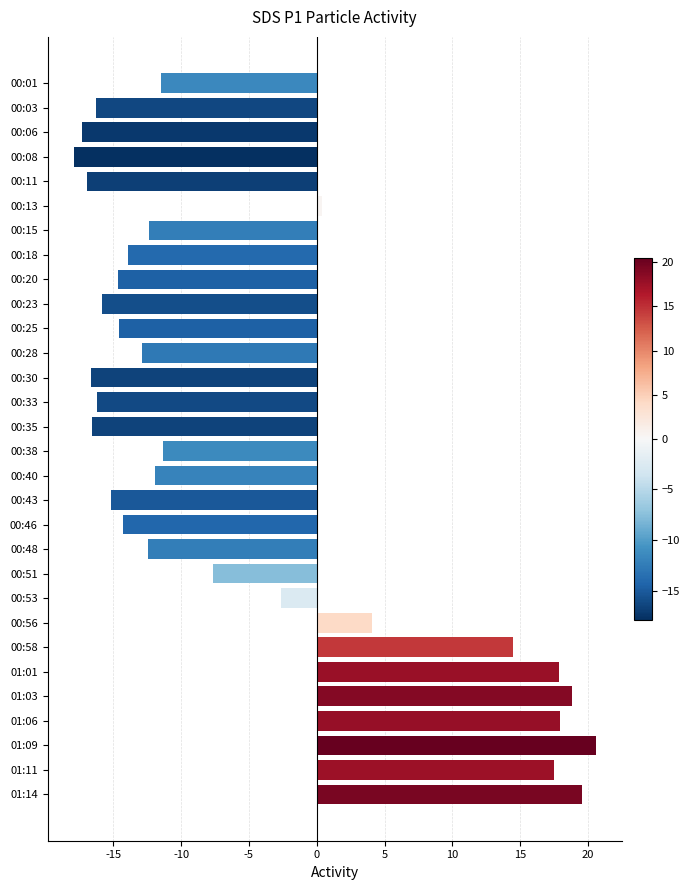

What is the difference between the second highest and second lowest values?

36.8